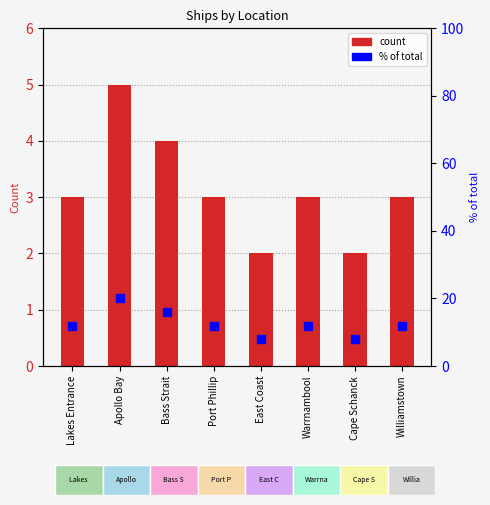

At how many categories does at least one series exceed 14?

2